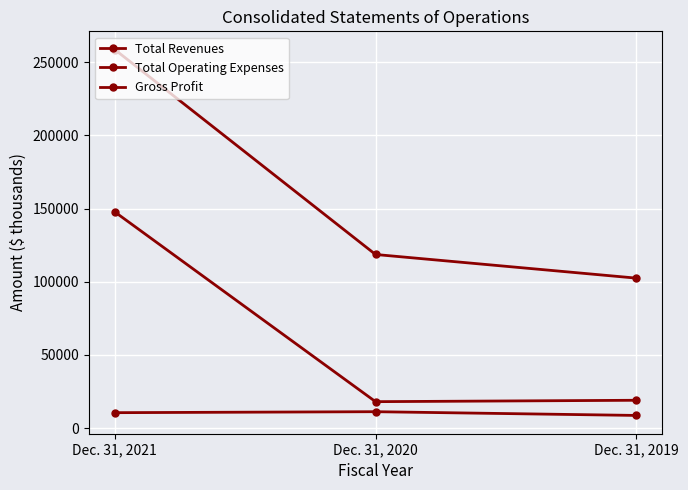

Which series has the largest range (max minus min)?

Total Revenues